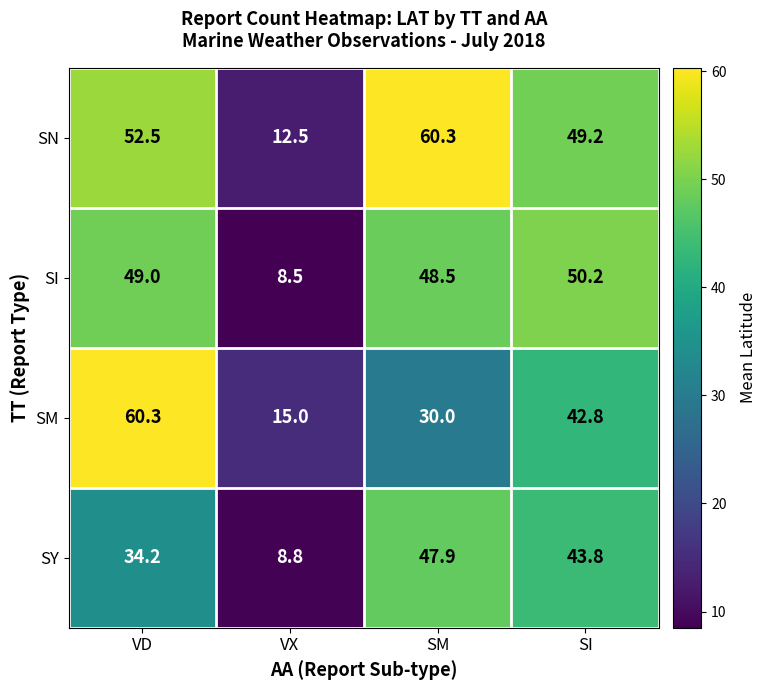

The SI series shows 25.8 at SM. True or false?

False